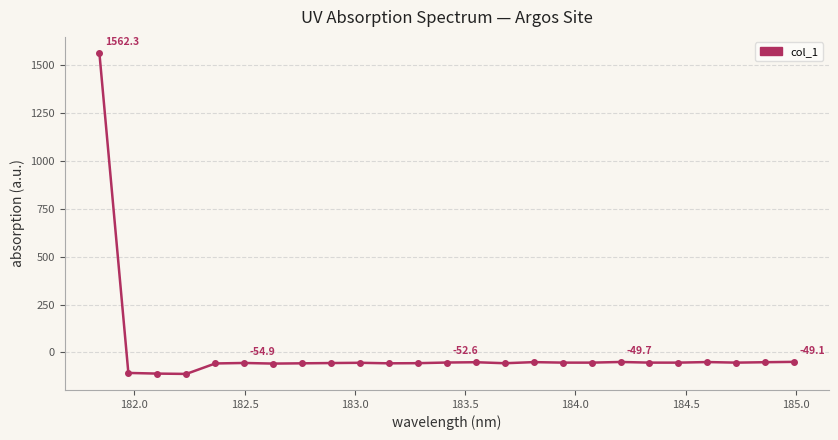

What is the minimum value shown in the chart?

-112.0